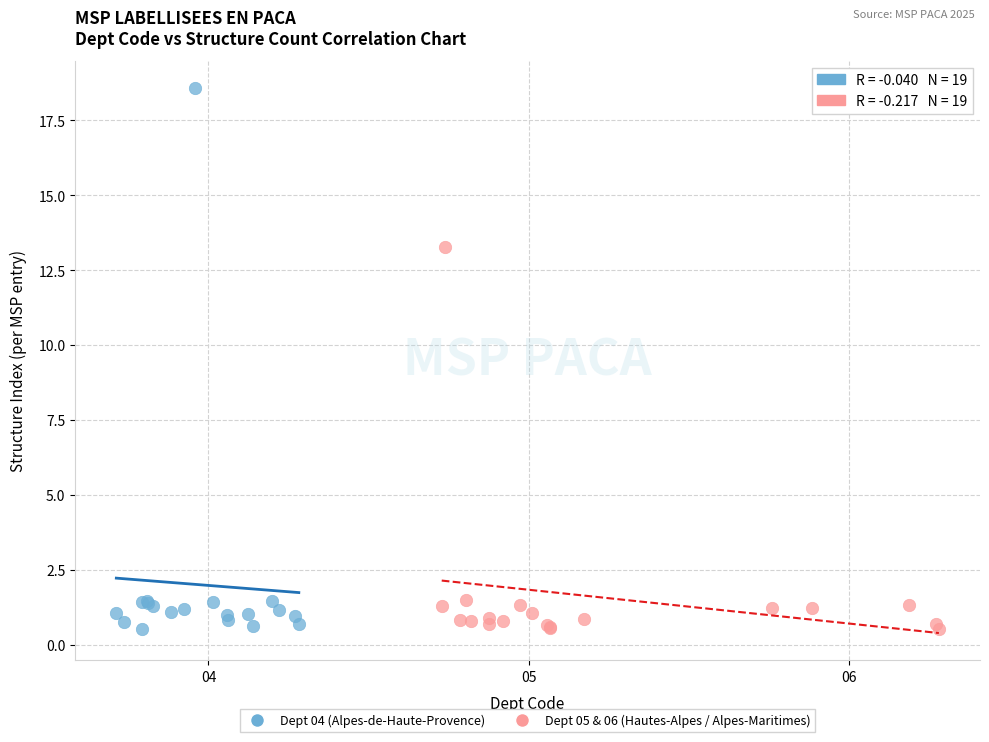

Which series has the largest Y range (max minus min)?

Dept 04 (Alpes-de-Haute-Provence)